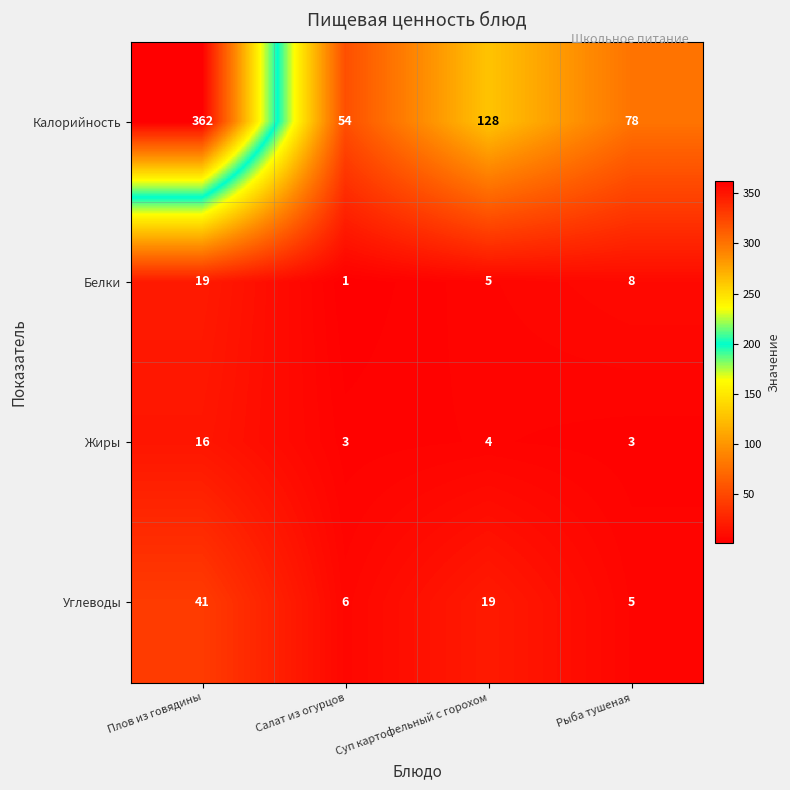

Which category has the highest value in the Белки series?

Плов из говядины